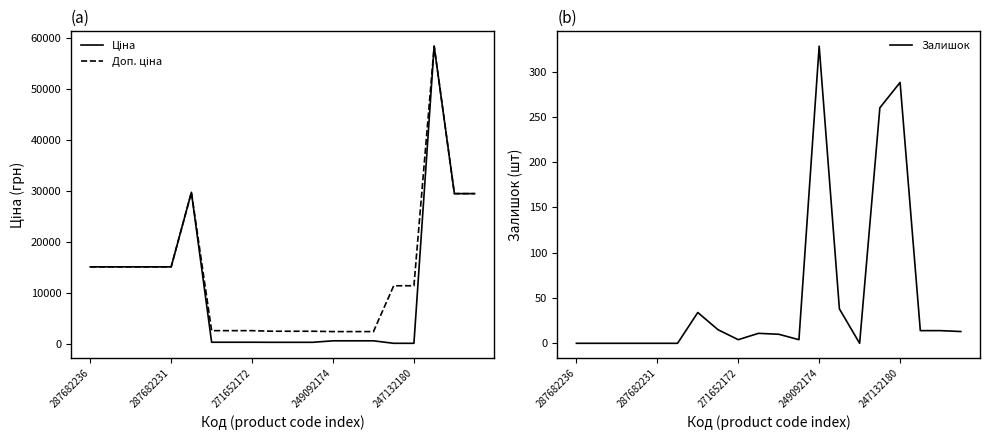

Which label corresponds to the smallest value in the chart?

287682236